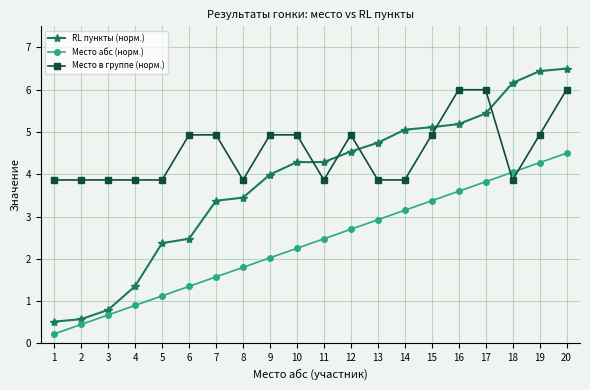

Rank the series by their average value, from highest to lowest.

Место в группе (норм.), RL пункты (норм.), Место абс (норм.)